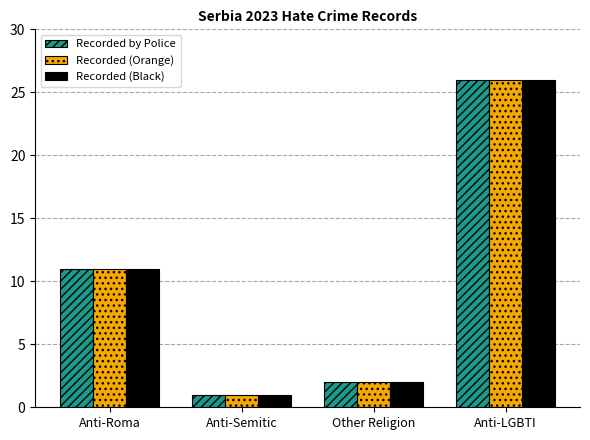

How many groups of bars are there?

4